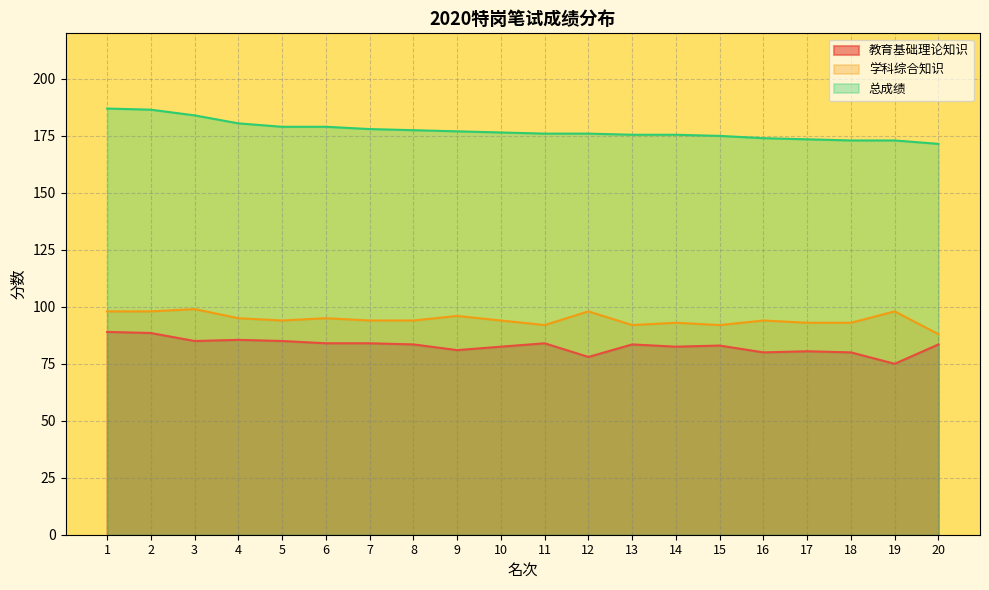

Rank the series at 18 from lowest to highest value.

教育基础理论知识, 学科综合知识, 总成绩